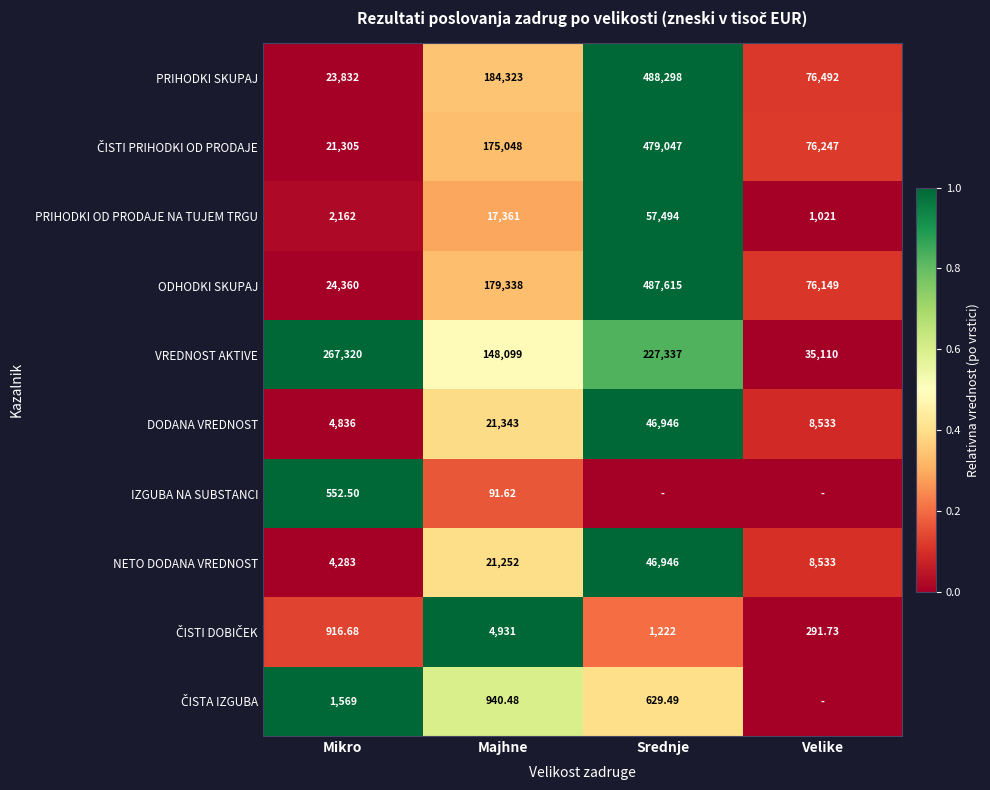

List the labels in order of ODHODKI SKUPAJ value, largest first.

Srednje, Majhne, Velike, Mikro